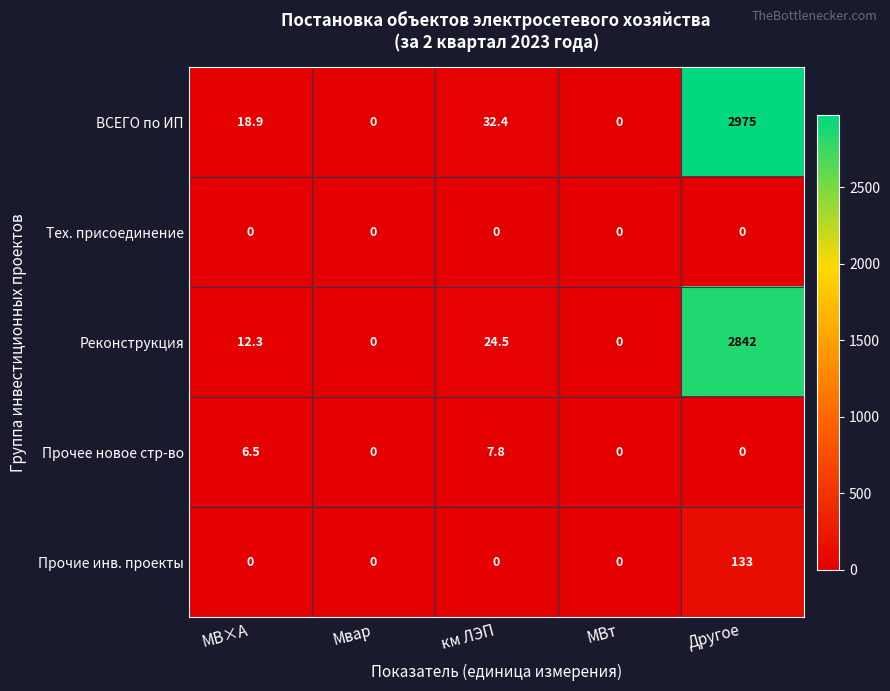

What is the average value of the Прочее новое стр-во series?

2.9